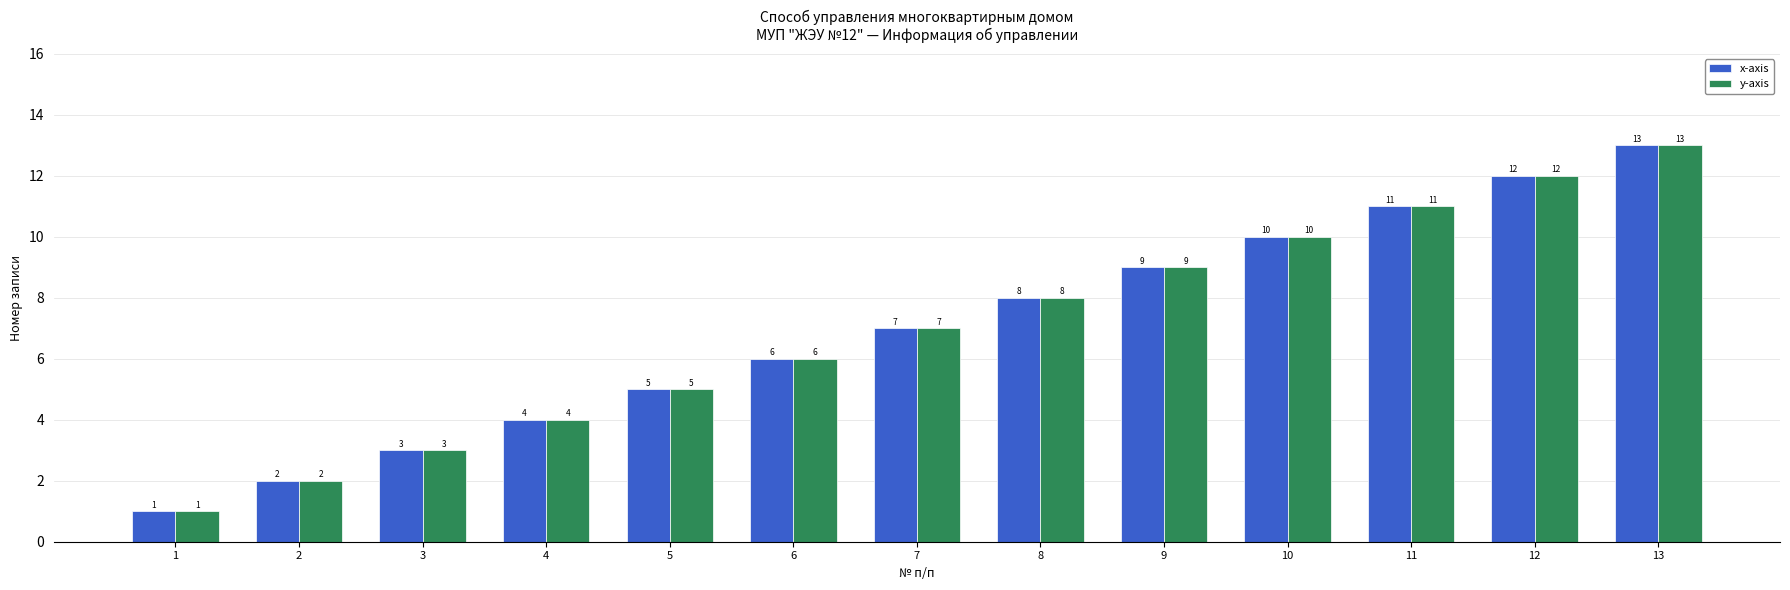

The y-axis series shows 8 at 6. True or false?

False